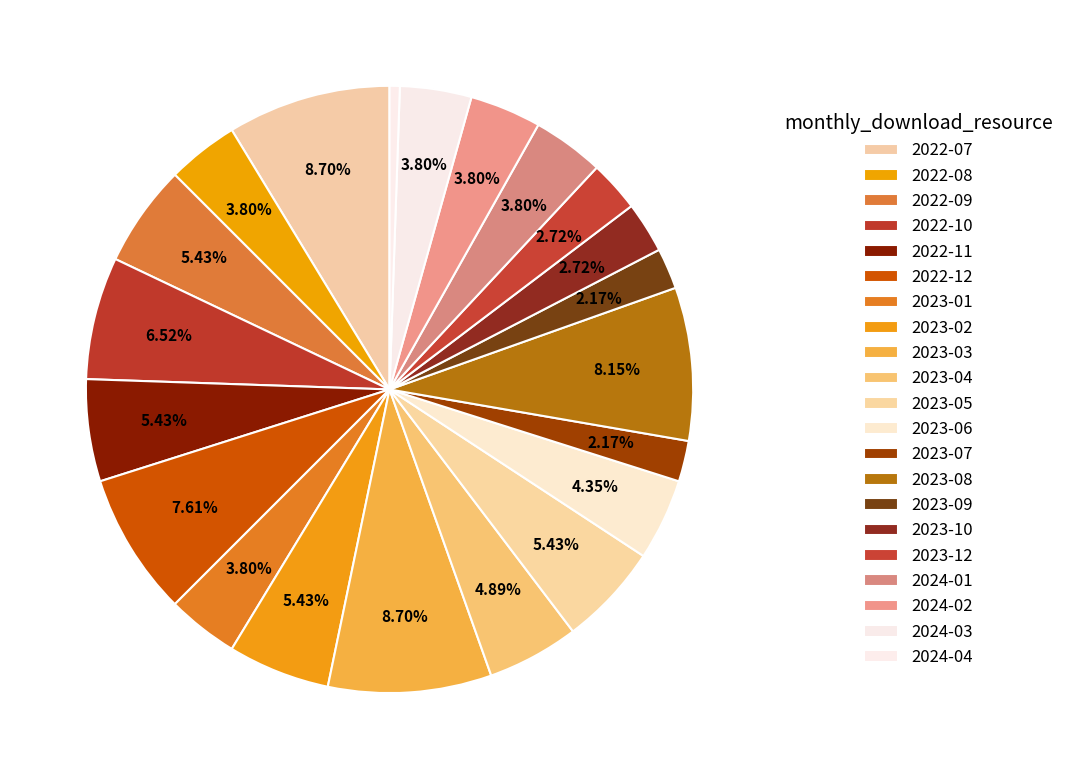

Count the number of slices in the pie.

21